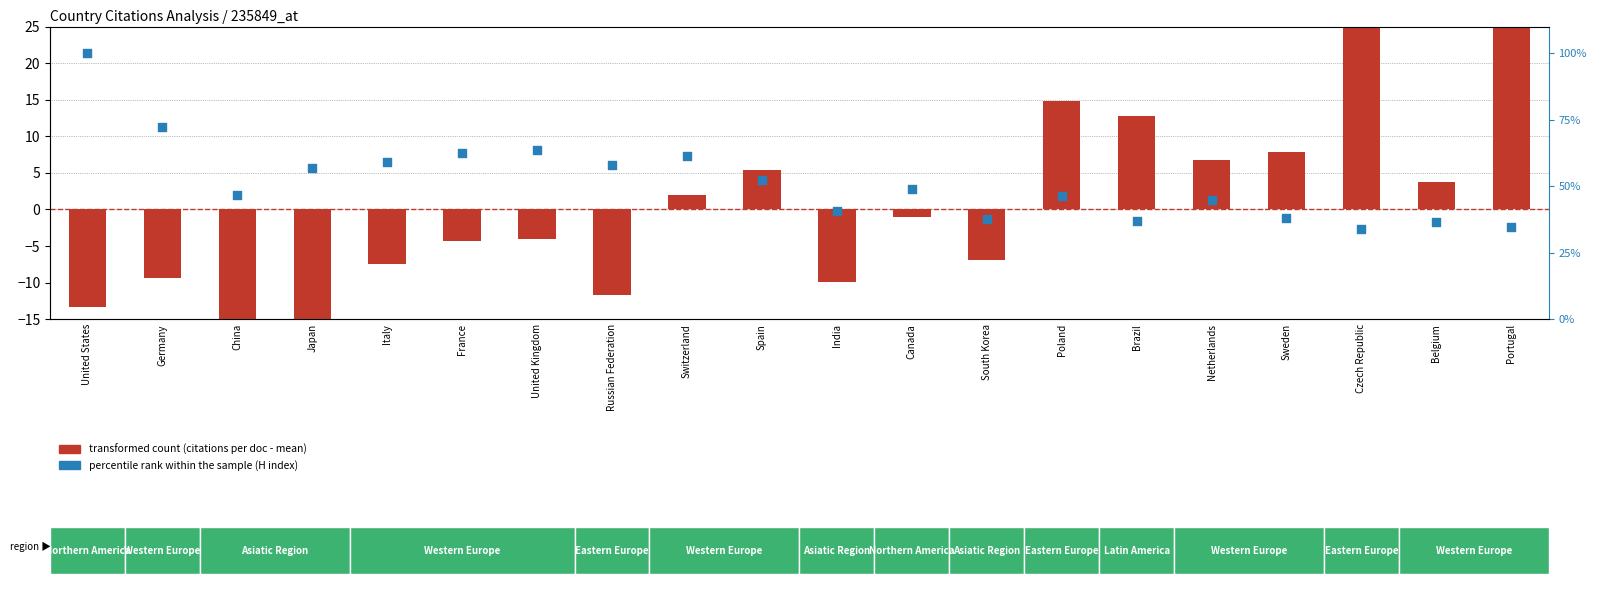

What is the total value across all series at United States?

86.6